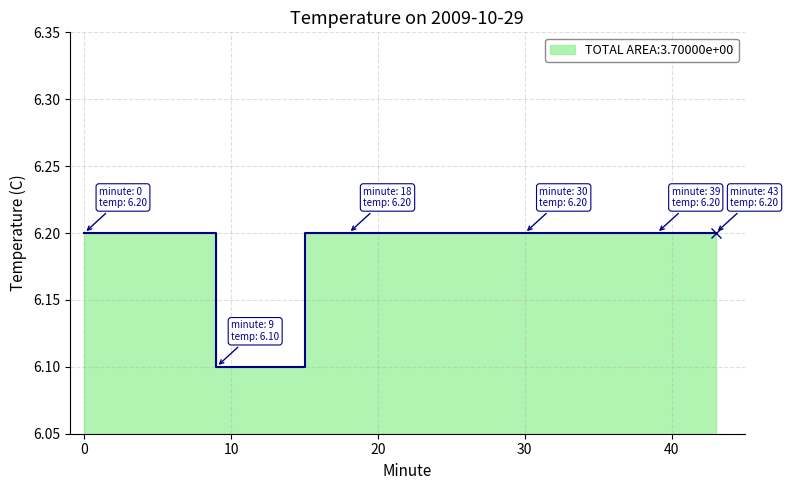

Which has a higher value, 30 or 12?

30